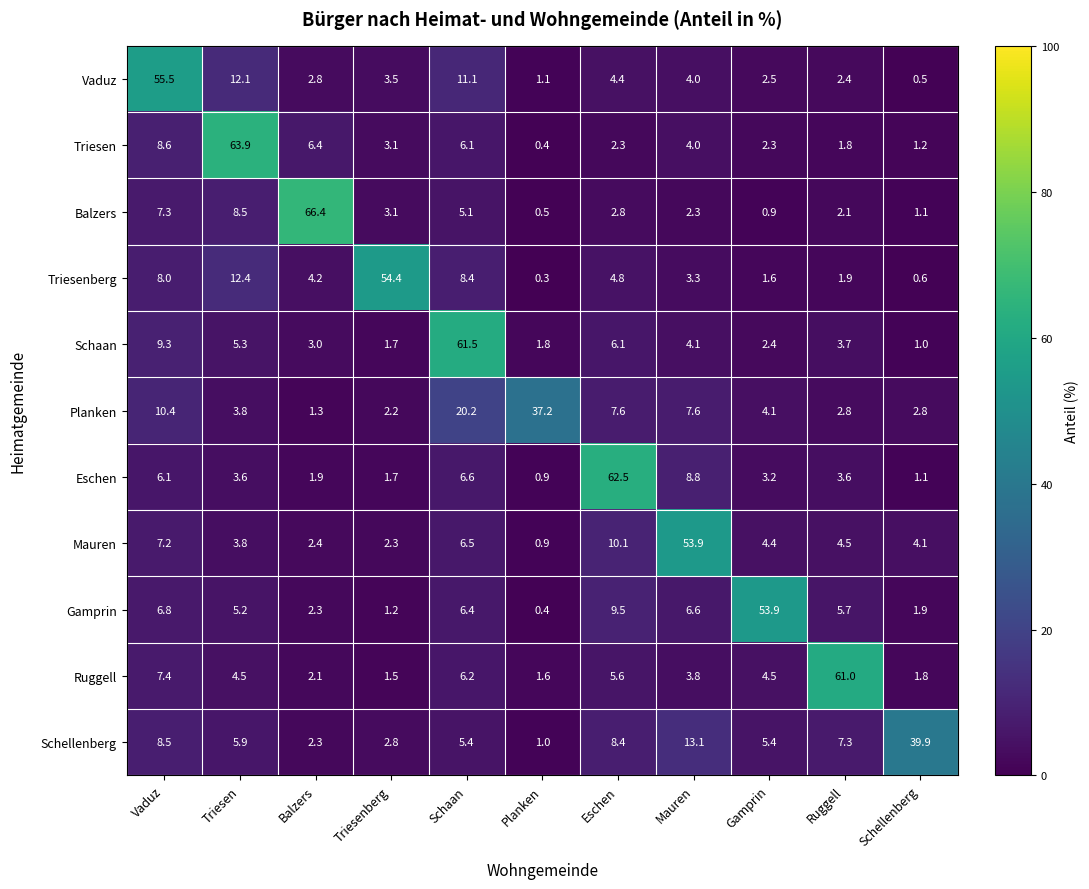

The value of Gamprin at Balzers is 3.9. True or false?

False